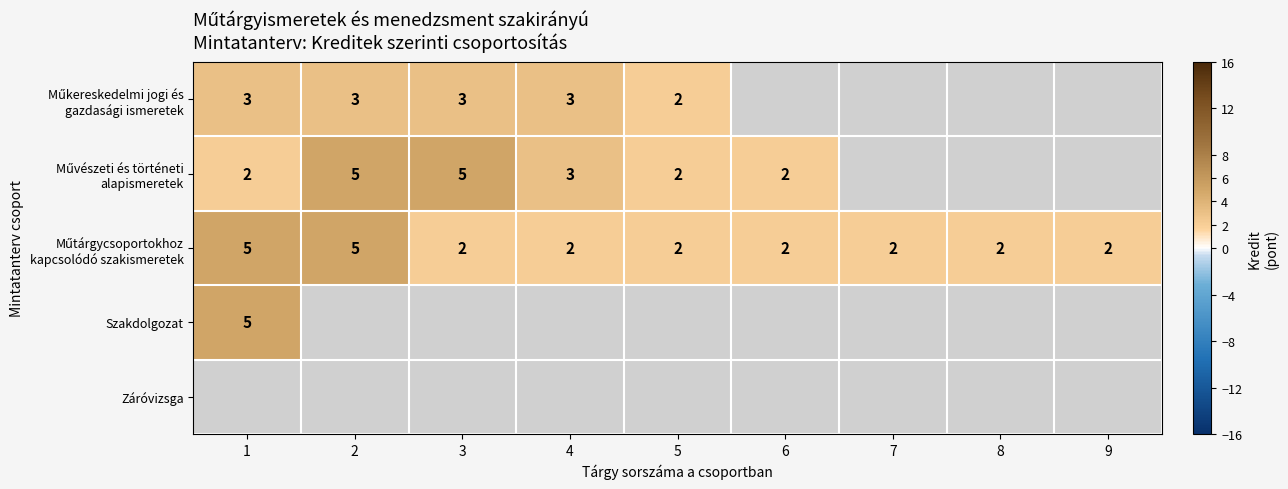

Which series has the largest total across all categories?

Műtárgycsoportokhoz kapcsolódó szakismeretek